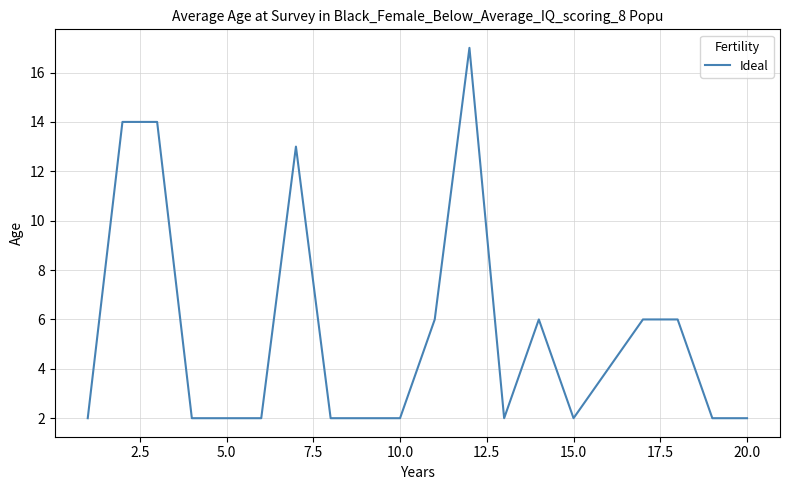

Is this an area chart (filled region under the line)?

No